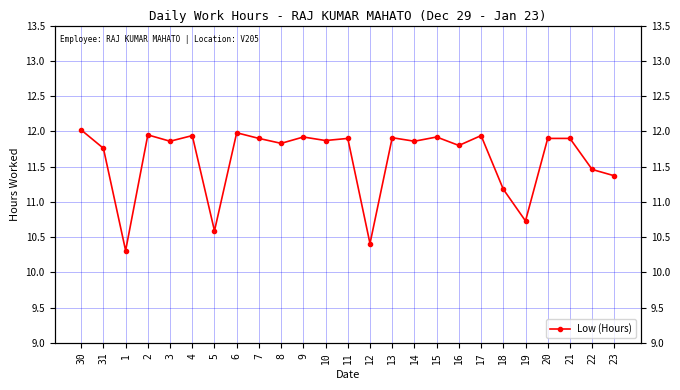

Reading right to left, extract all data points from this chart.

23=11.4	22=11.5	21=11.9	20=11.9	19=10.7	18=11.2	17=11.9	16=11.8	15=11.9	14=11.9	13=11.9	12=10.4	11=11.9	10=11.9	9=11.9	8=11.8	7=11.9	6=12.0	5=10.6	4=11.9	3=11.9	2=11.9	1=10.3	31=11.8	30=12.0